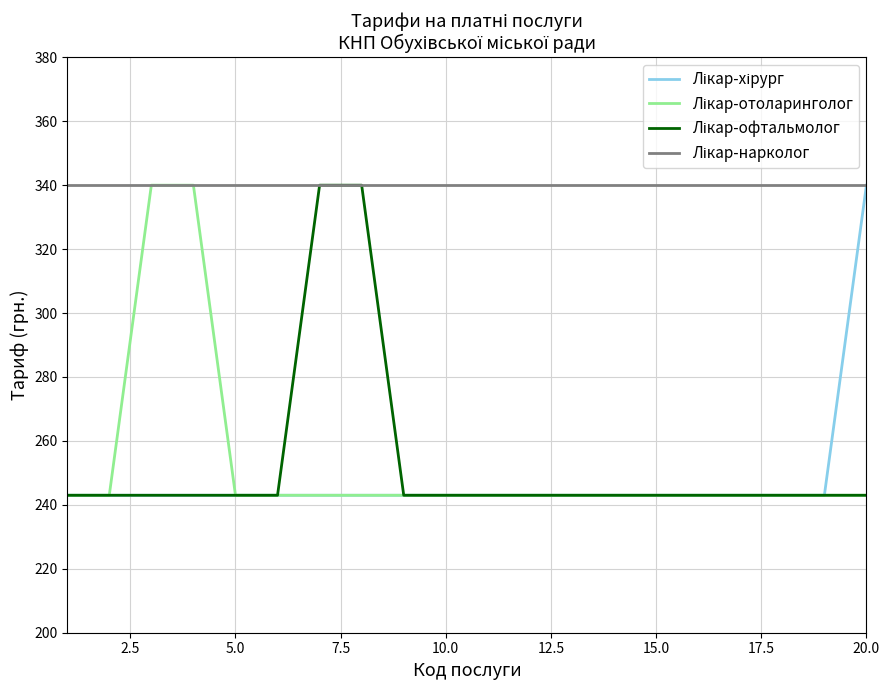

What is the greatest value displayed?

340